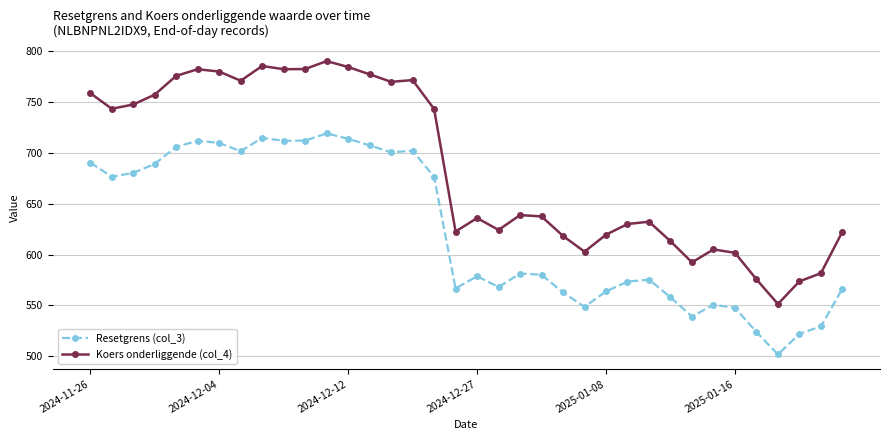

True or false: Resetgrens (col_3) has more than 0 interior local peaks.

True